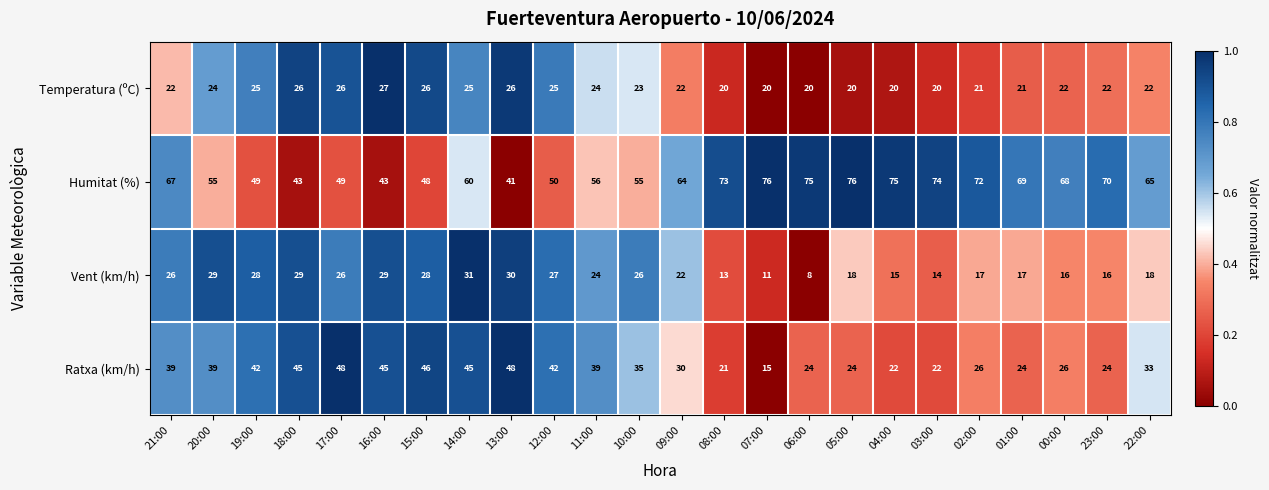

Between 23:00 and 22:00, which series saw the biggest shift?

Ratxa (km/h)